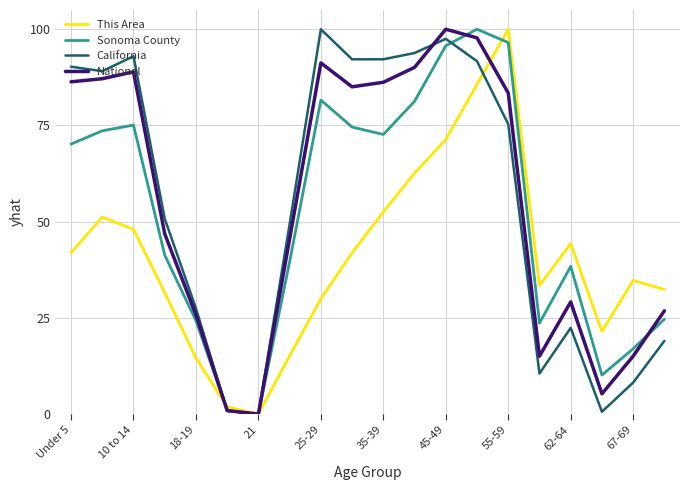

True or false: Sonoma County has more than 2 interior local peaks.

True